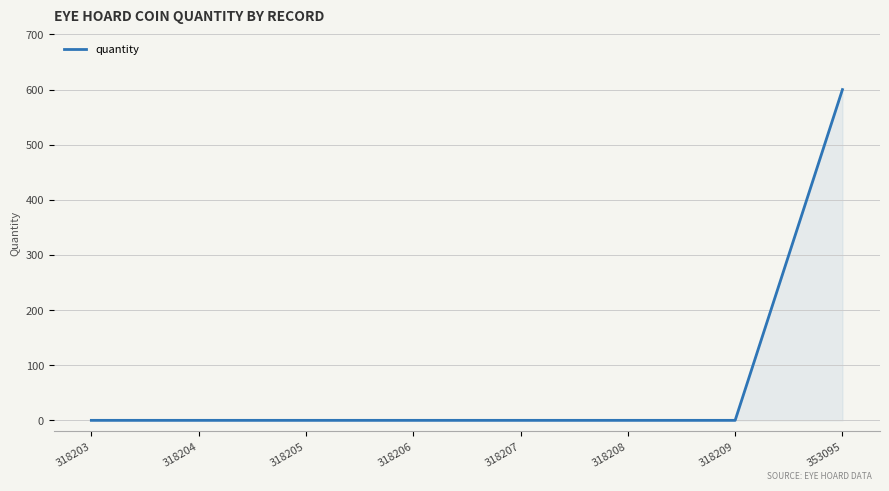

What is the sum of all values?

600